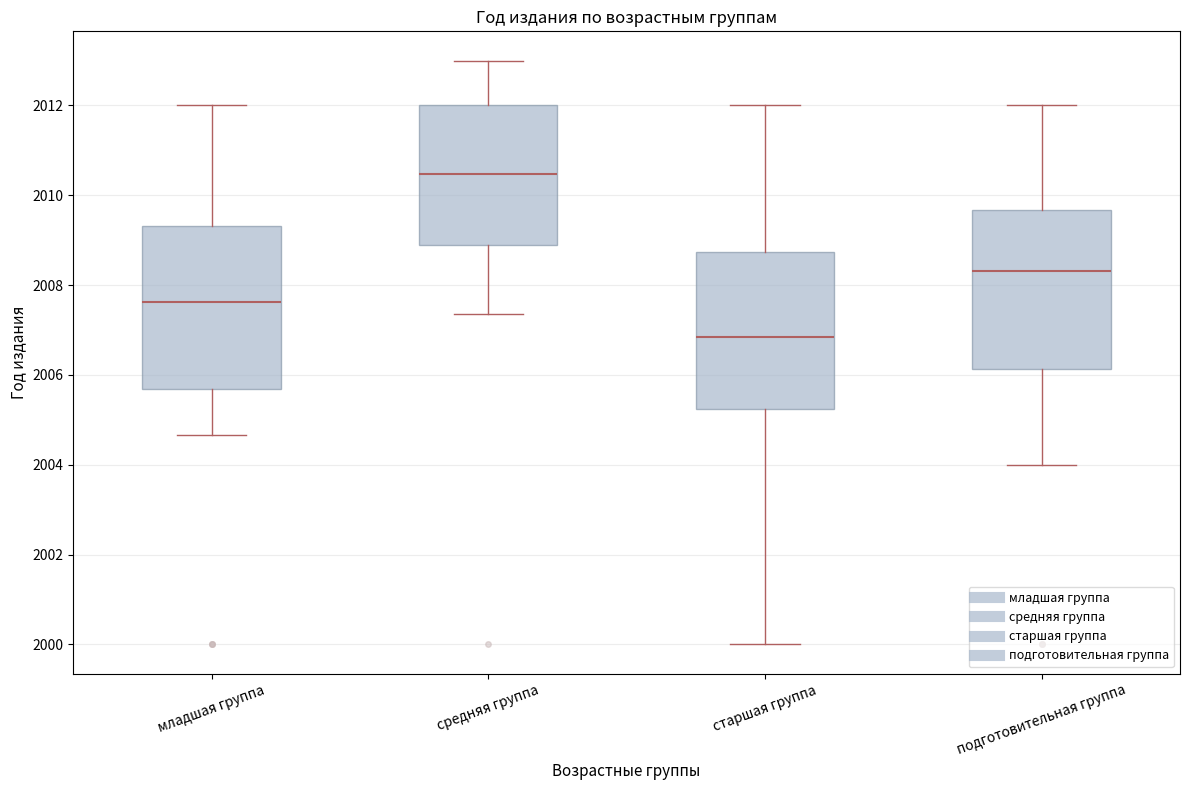

Which box's median line is the lowest?

старшая группа